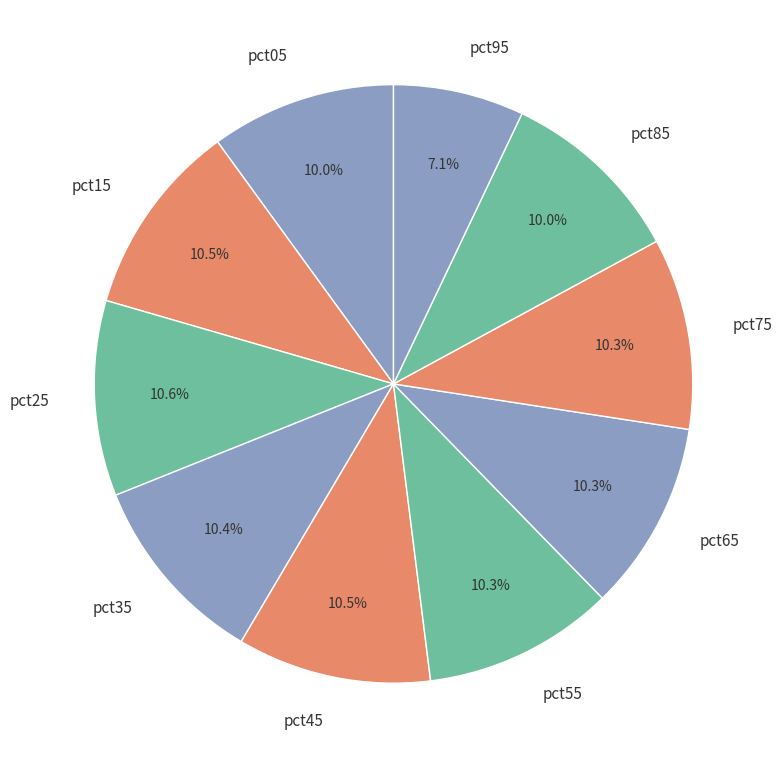

How many segments does this pie chart have?

10